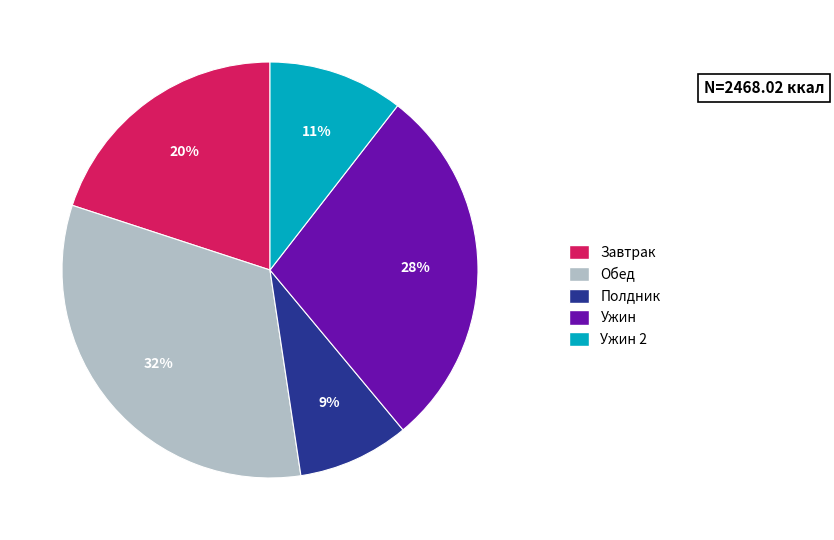

Which category has the biggest portion of the pie?

Обед